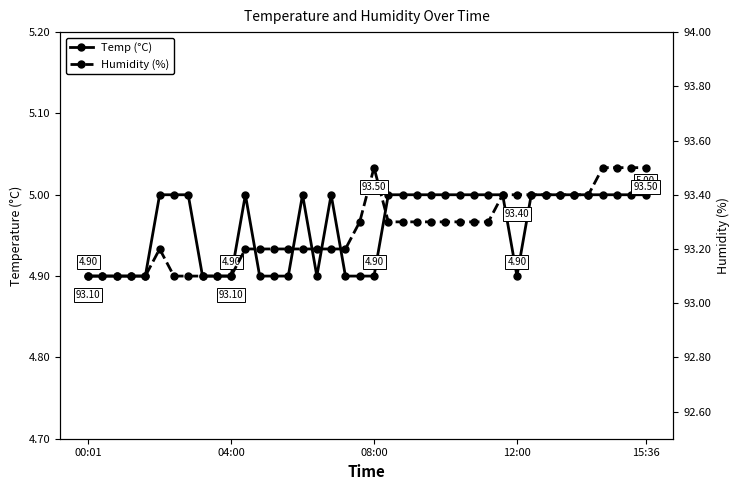

Which series has the widest spread of values?

Humidity